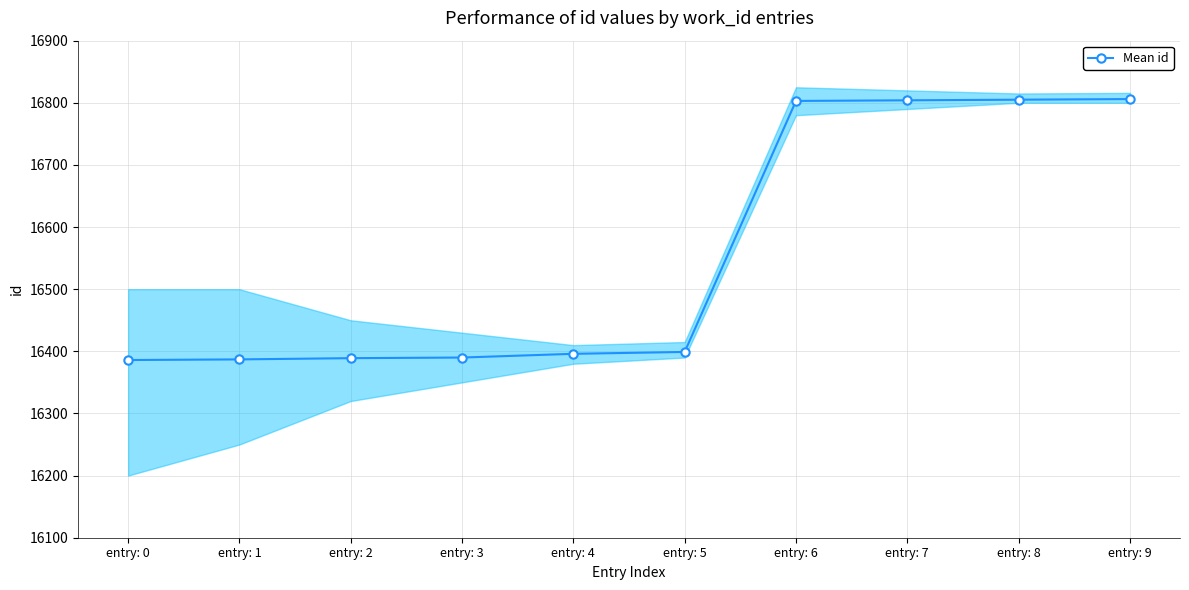

How many values exceed 16399?

4